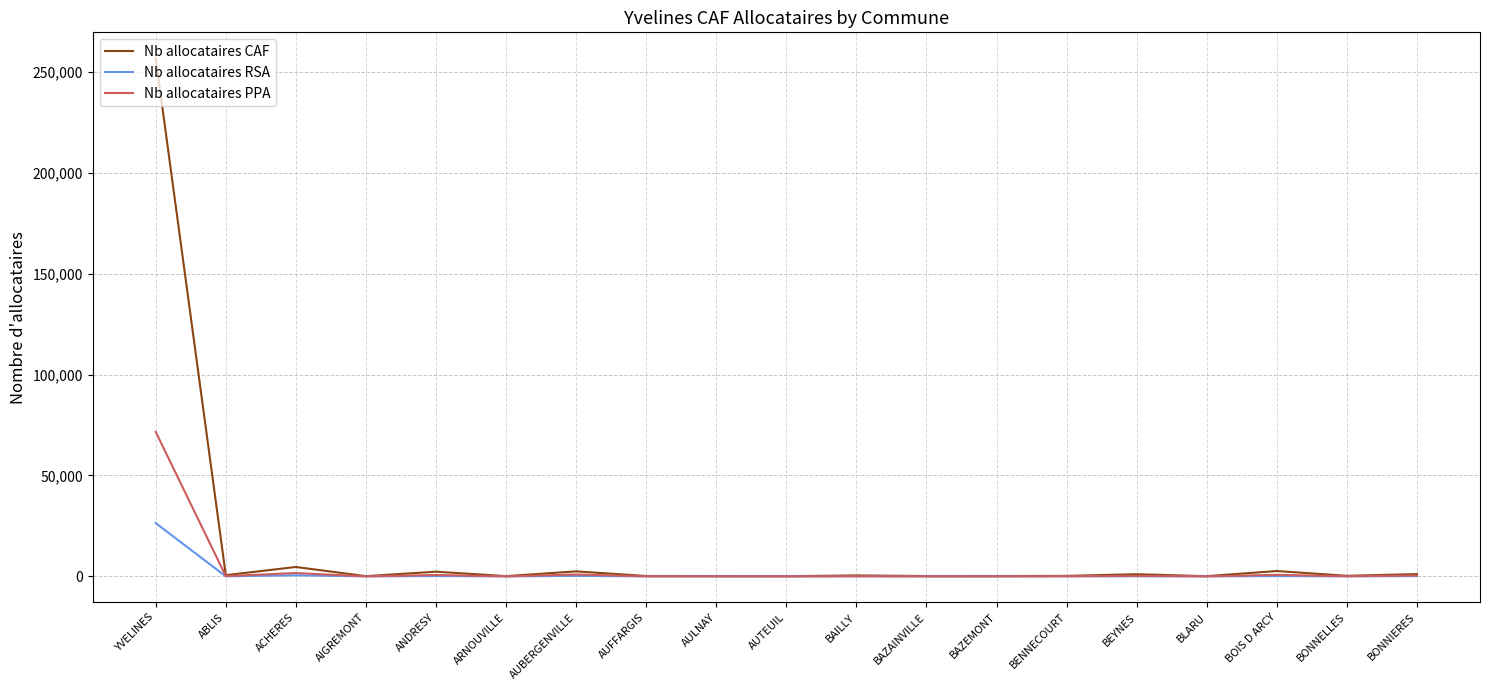

At which label does Nb allocataires PPA reach its peak?

YVELINES